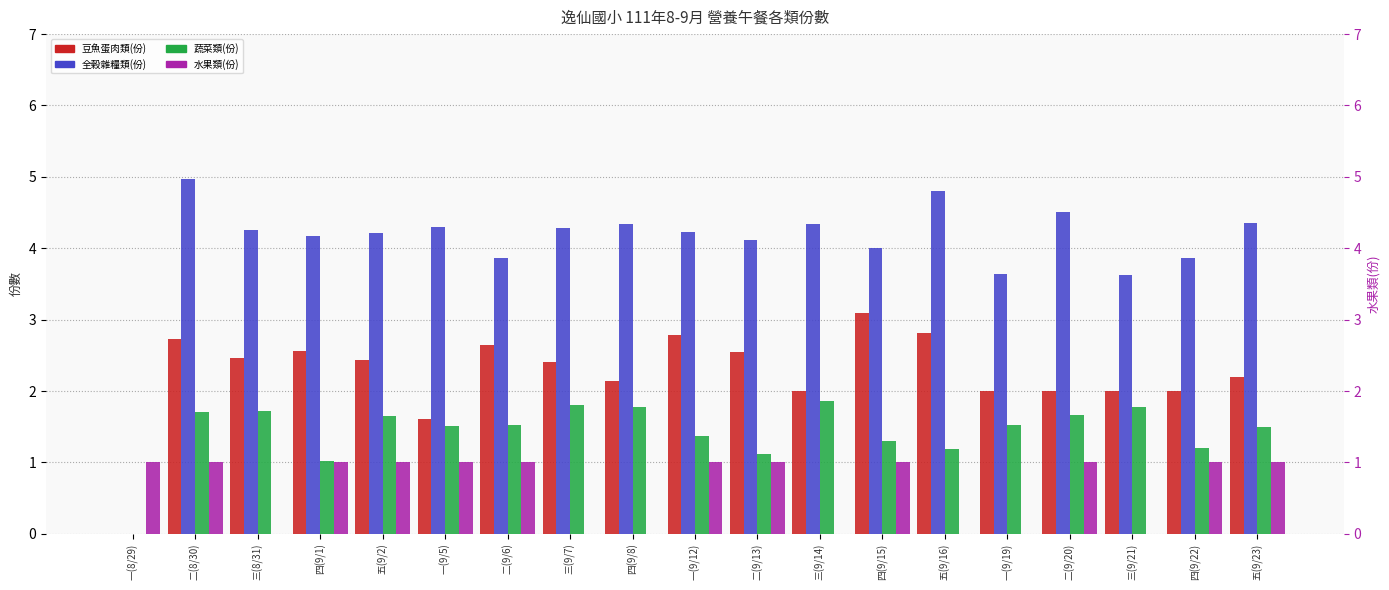

What is the total value across all series at 二(9/13)?

8.8